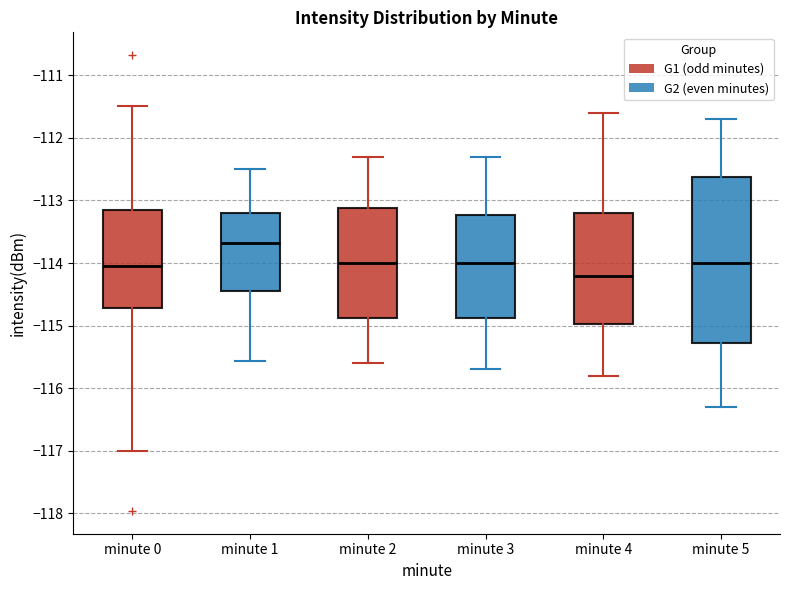

Reading left to right, read every box against the y-axis: the position of its median line, the range the box covers, and the ends of its whiskers. The values are not printed on the chart, so give them approximately, as read against the axis.

minute 0: median -114.0, box -114.7 to -113.2, whiskers -117.0 to -111.5
minute 1: median -113.7, box -114.4 to -113.2, whiskers -115.6 to -112.5
minute 2: median -114.0, box -114.9 to -113.1, whiskers -115.6 to -112.3
minute 3: median -114.0, box -114.9 to -113.2, whiskers -115.7 to -112.3
minute 4: median -114.2, box -115.0 to -113.2, whiskers -115.8 to -111.6
minute 5: median -114.0, box -115.3 to -112.6, whiskers -116.3 to -111.7